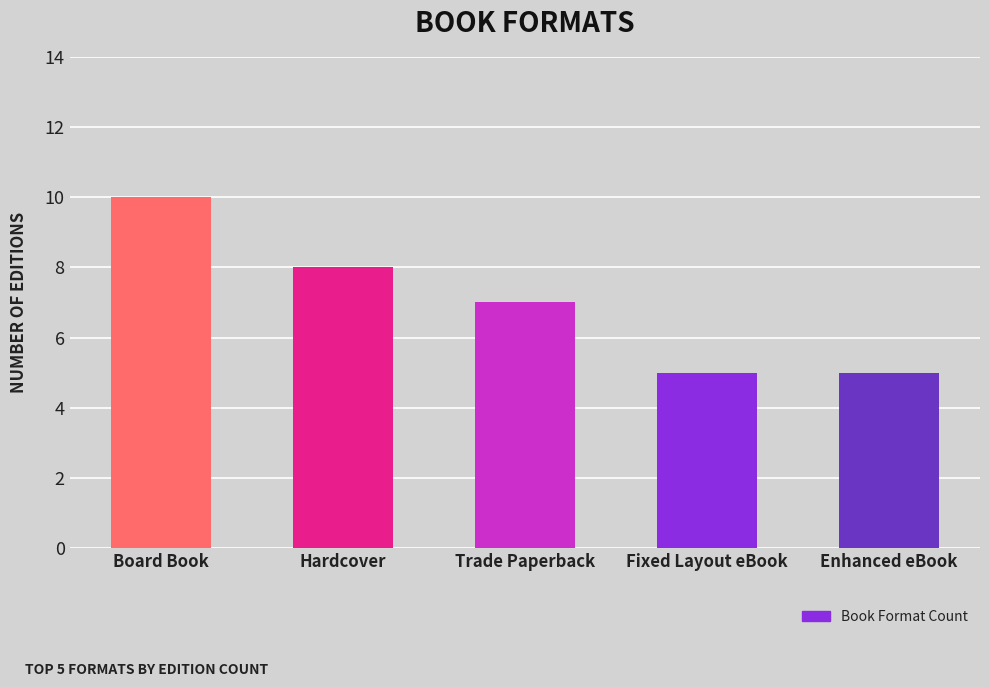

What is the sum of all values?

35